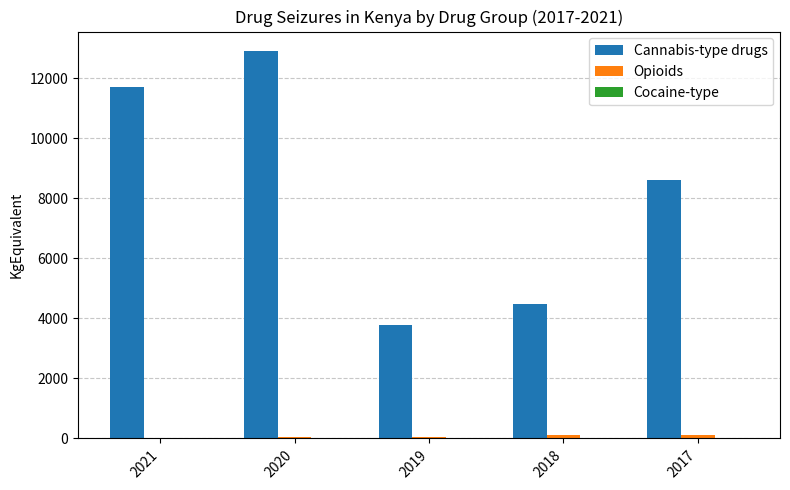

What is the maximum value shown in the chart?

12911.0